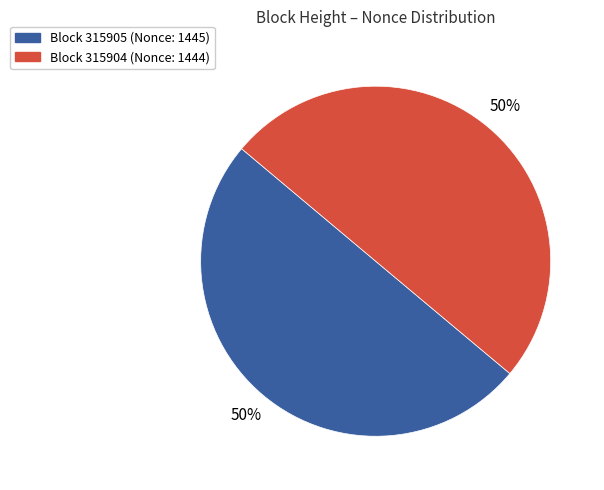

To the nearest percent, what is the average slice percentage?

50%